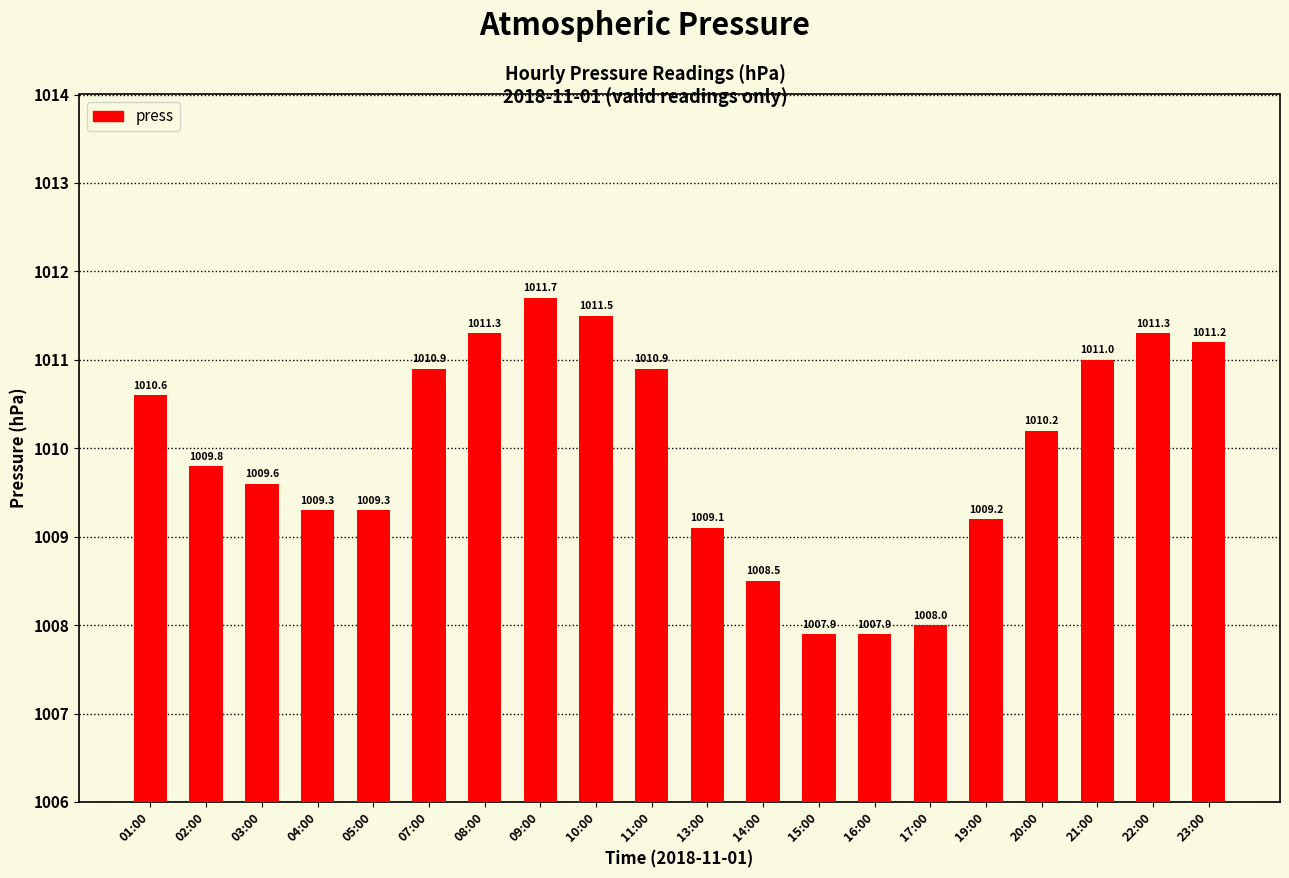

The value at 21:00 is 1011.0. True or false?

True